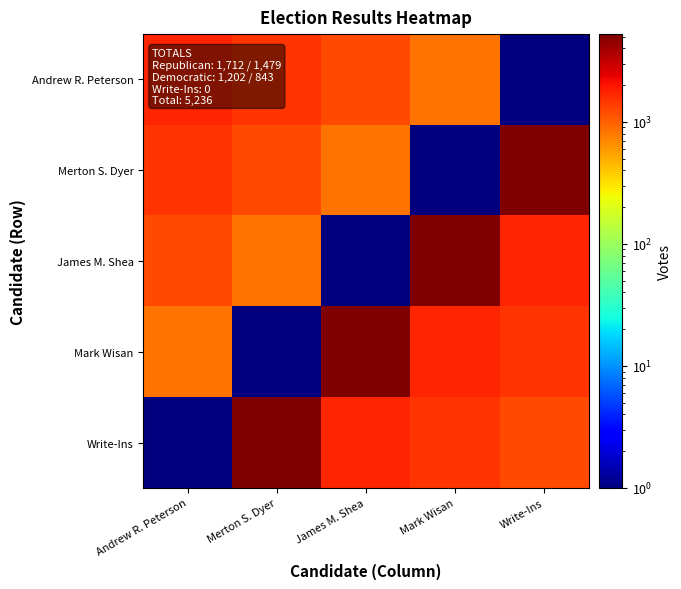

What is the total value across all series at Andrew R. Peterson?

5236.5